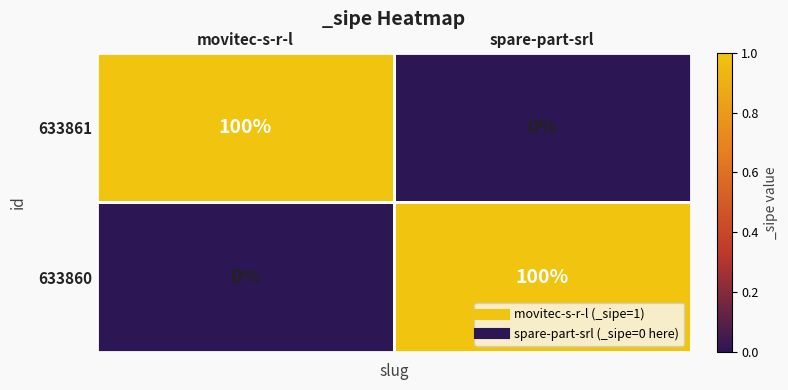

At movitec-s-r-l, list the series in order from smallest to largest.

633860, 633861